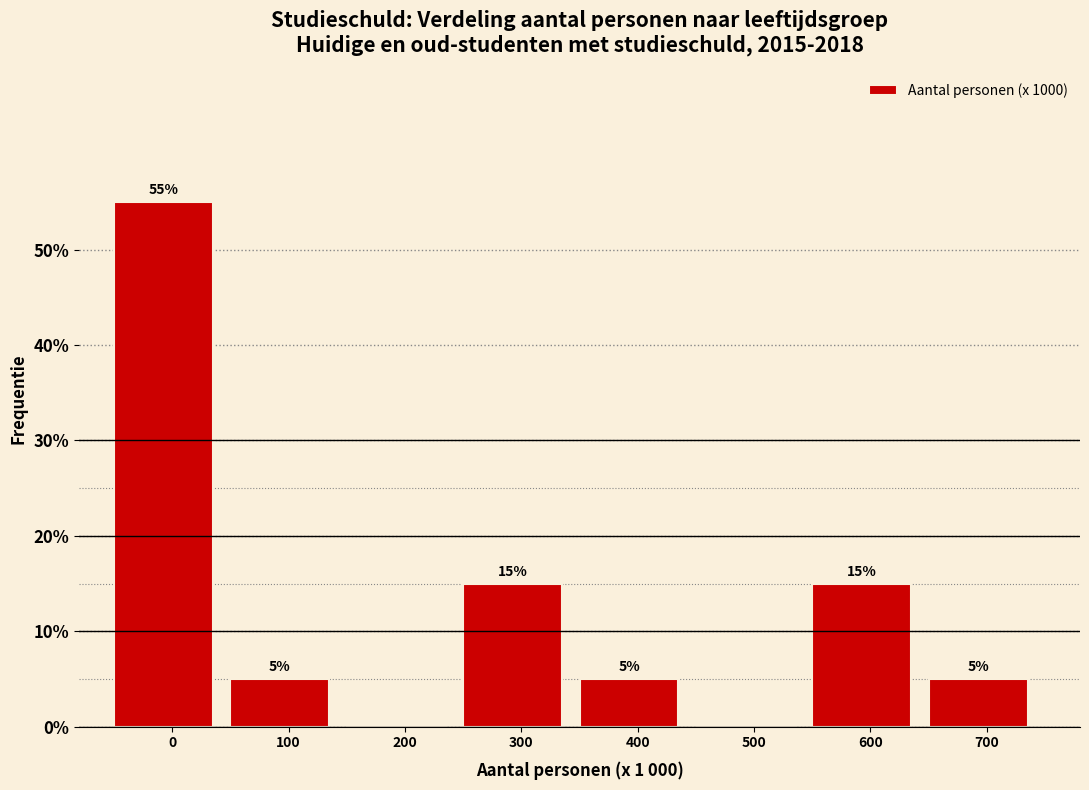

Reading left to right, what are all the values shown in this chart?

0=55.0	100=5.0	200=0.0	300=15.0	400=5.0	500=0.0	600=15.0	700=5.0